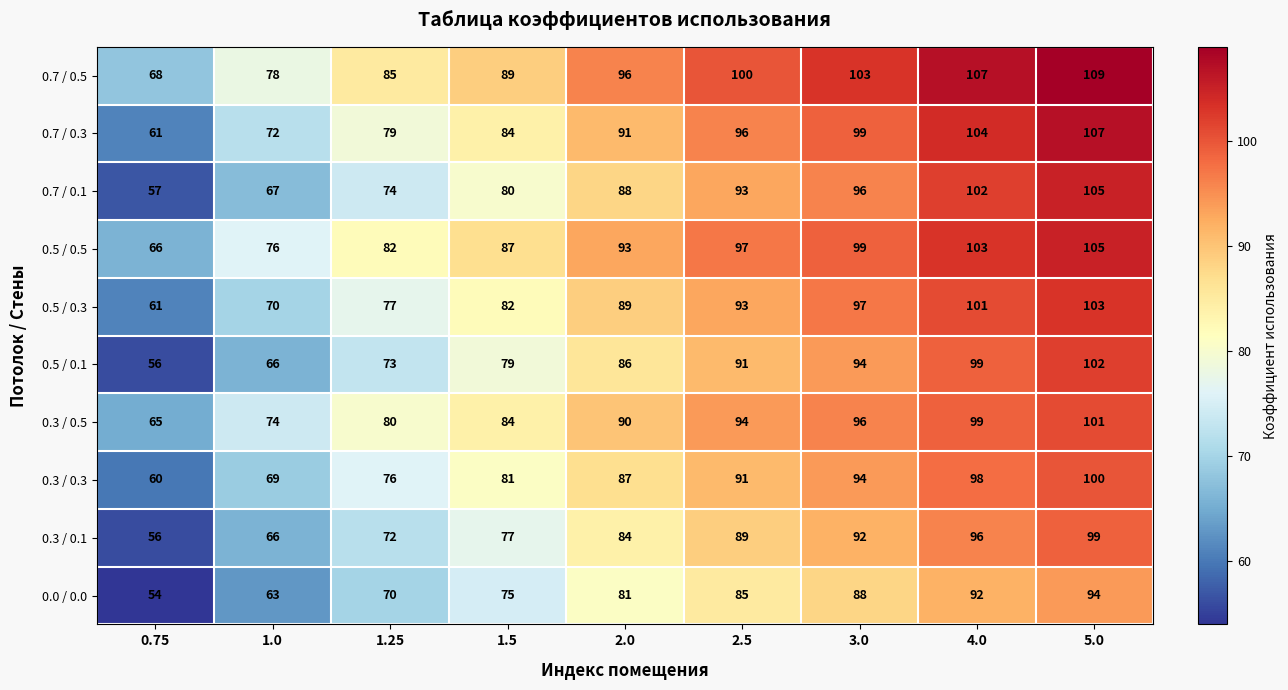

What is the sum of the 0.5 / 0.3 values at 2.5 and 0.75?

154